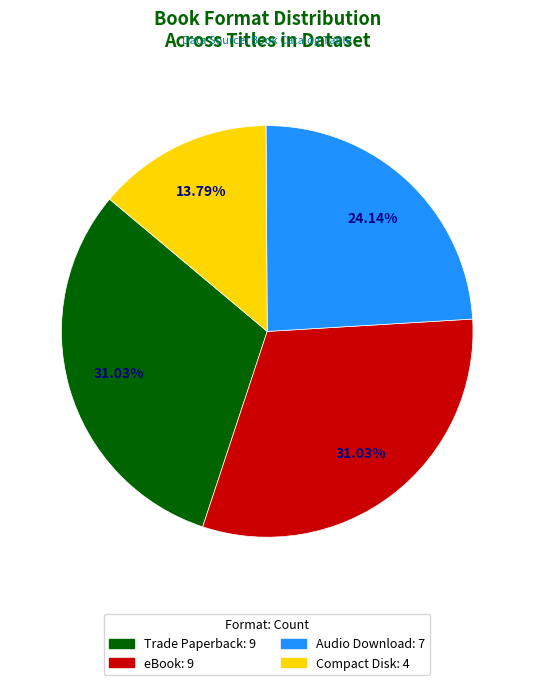

True or false: Compact Disk accounts for 14% of the total.

True